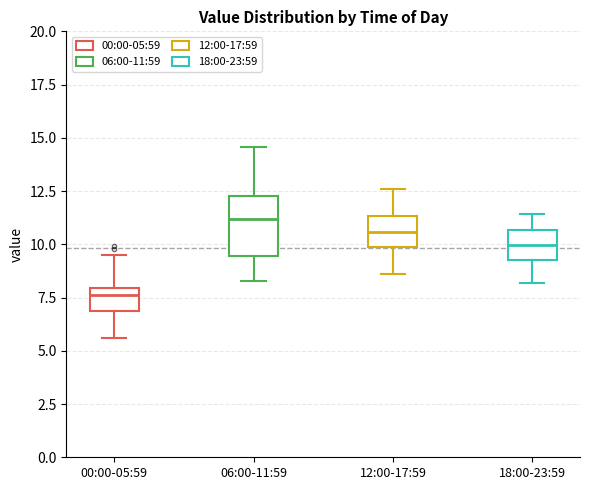

Which box is the tallest, from its lower edge to its upper edge?

06:00-11:59